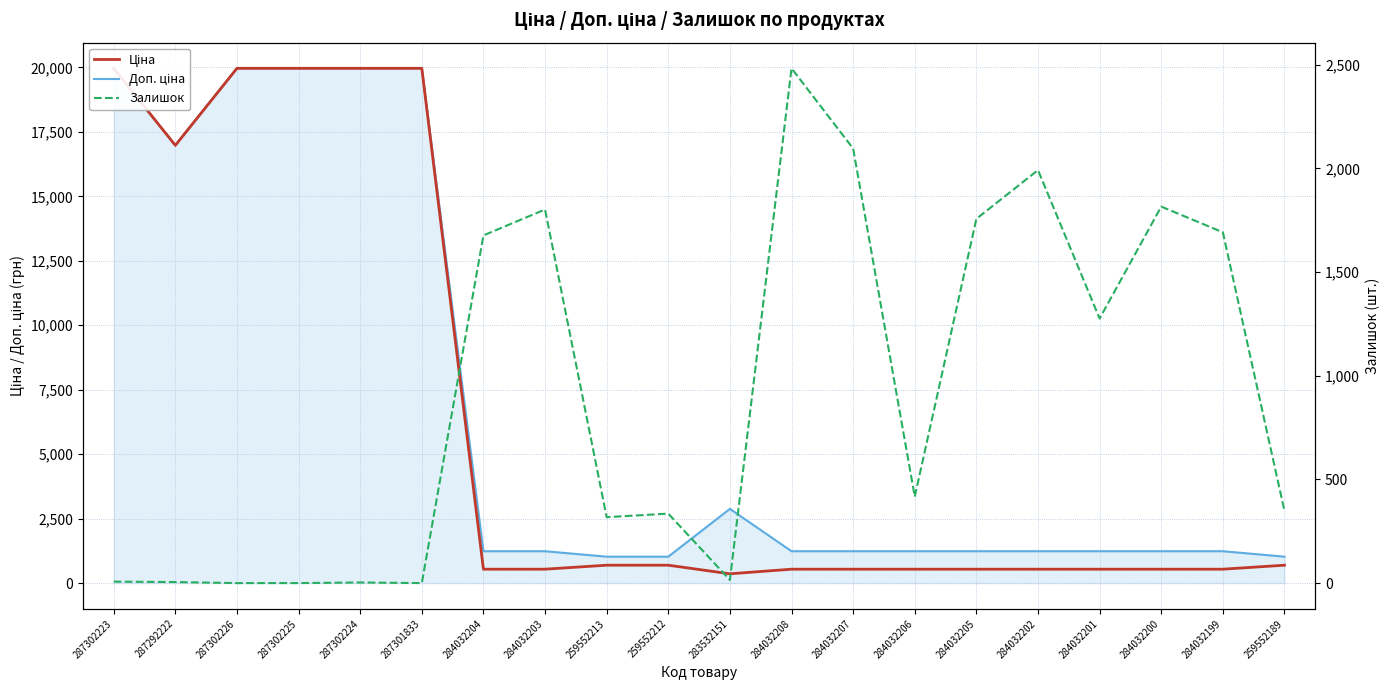

In Ціна, how many points are lower than both neighbors (excluding endpoints)?

2